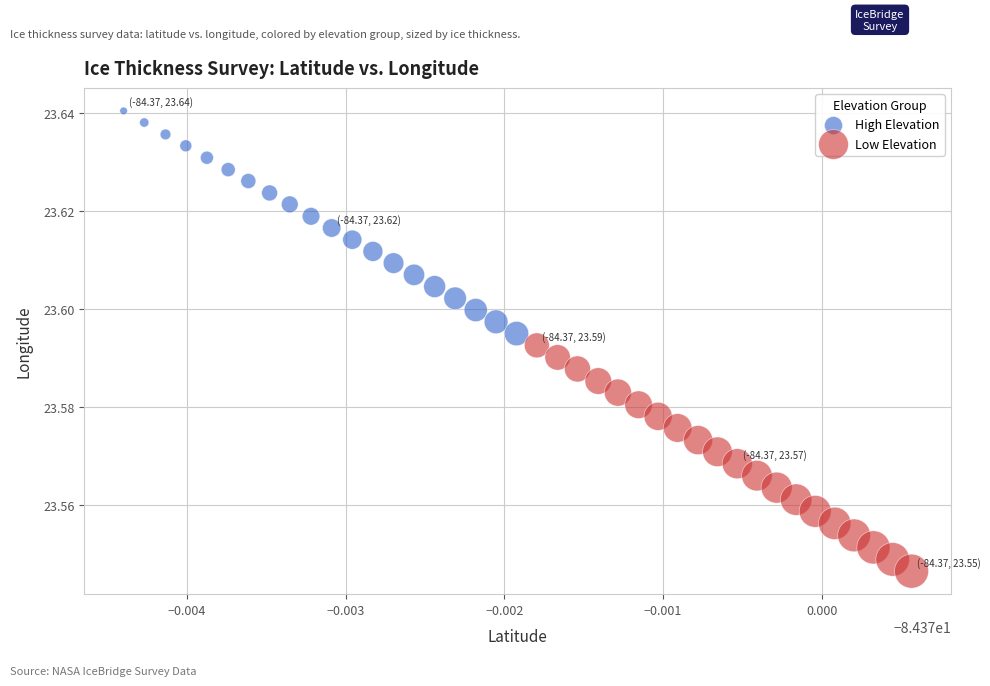

Which series reaches the minimum Y coordinate?

Low Elevation